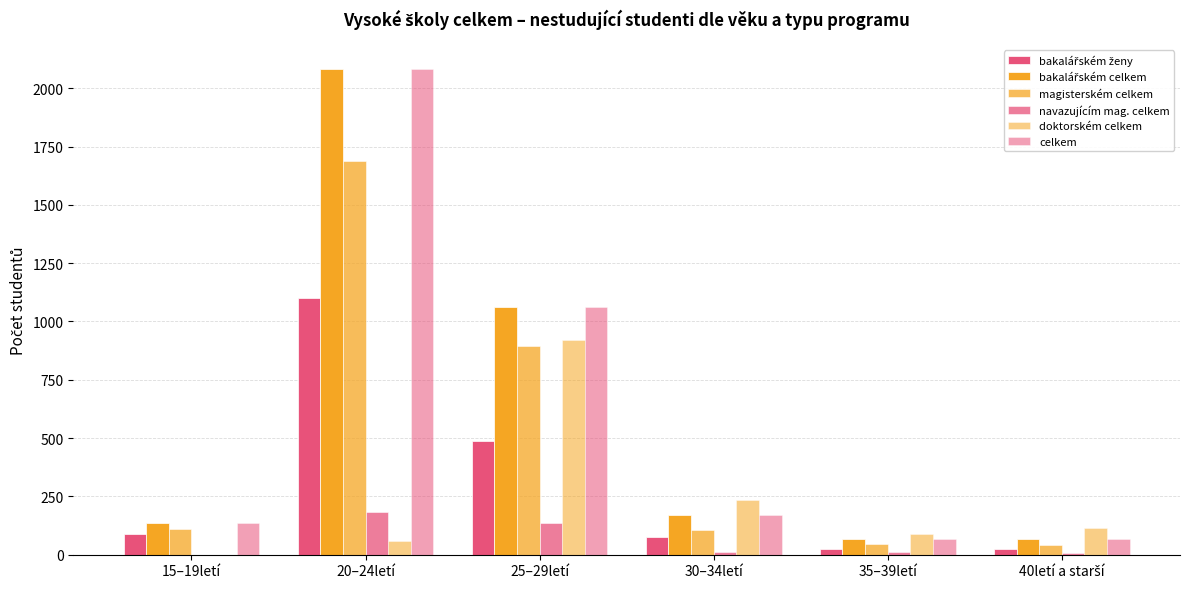

What is the difference between the highest and lowest values at 15–19letí?

138